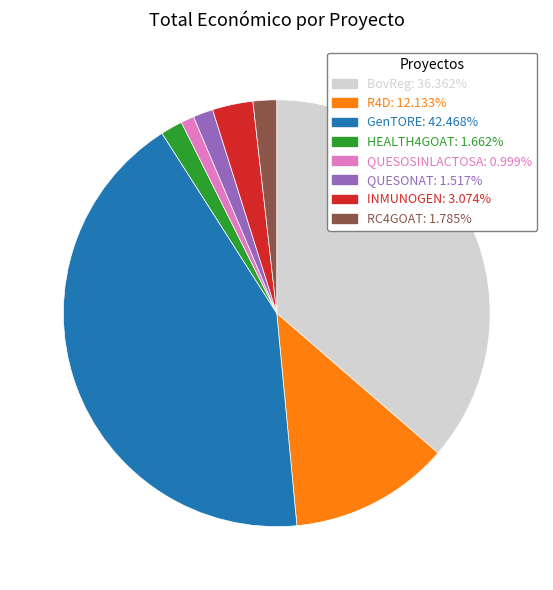

True or false: HEALTH4GOAT accounts for 2% of the total.

True